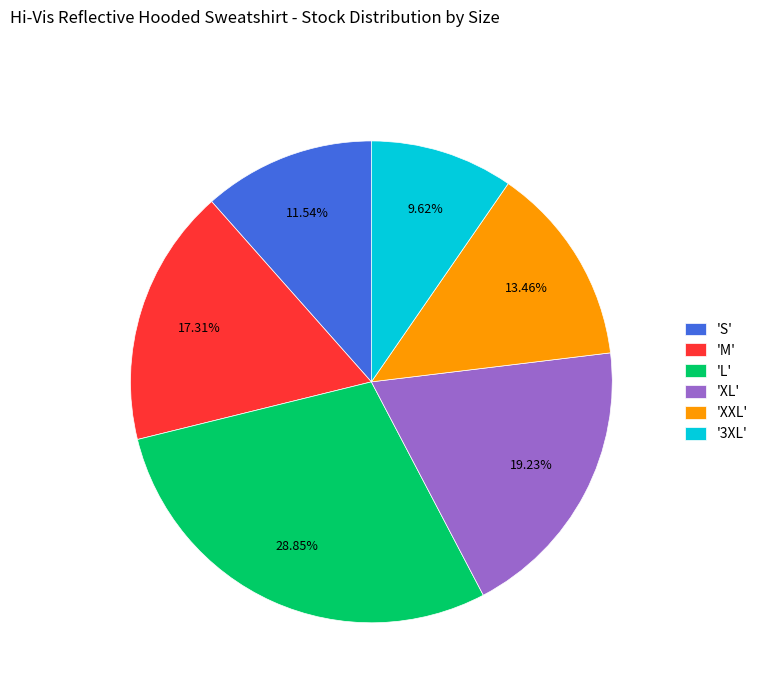

Rank the categories by value from highest to lowest.

'L', 'XL', 'M', 'XXL', 'S', '3XL'